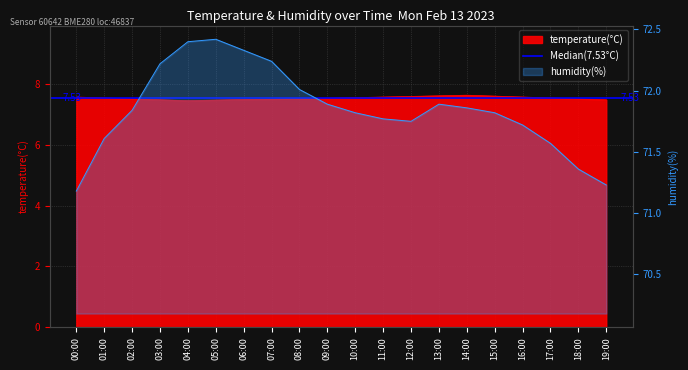

What is the maximum value shown in the chart?

72.4